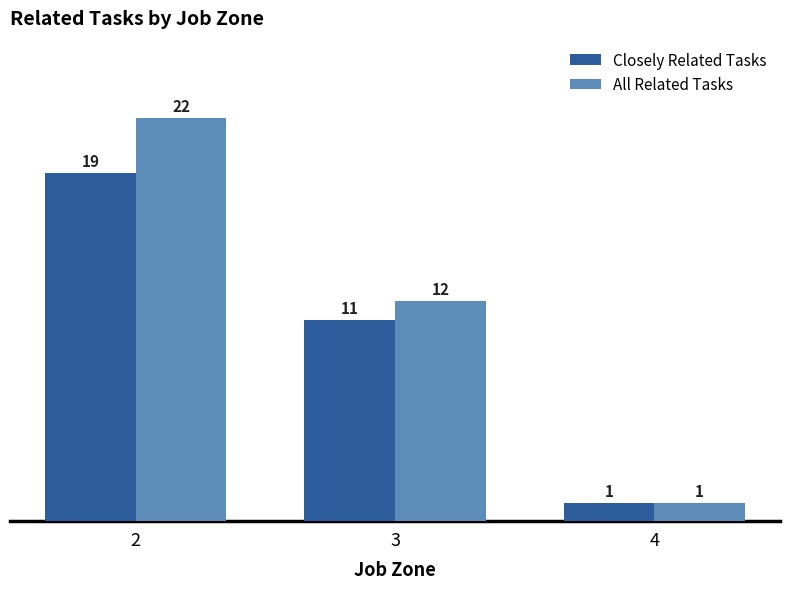

What is the lowest value of the All Related Tasks series?

1